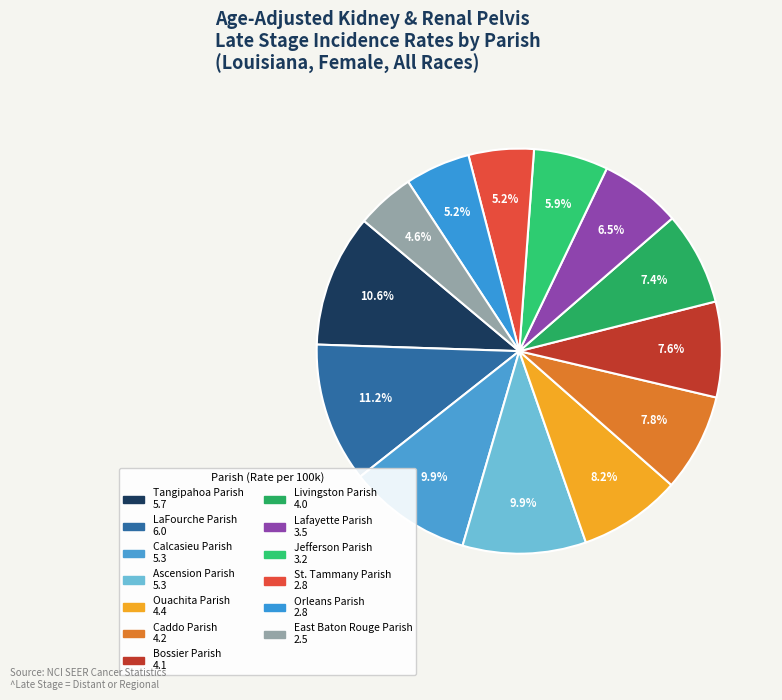

What percentage is the Jefferson Parish slice, to the nearest percent?

6%